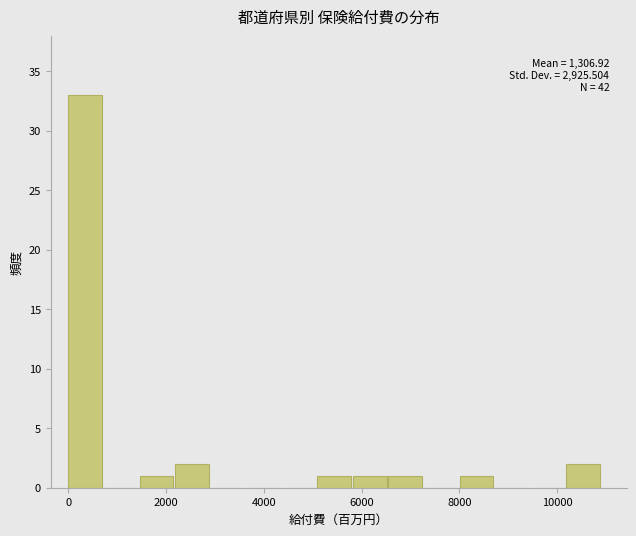

Read against the x-axis, roughly where is the centre of the tallest bar?

400